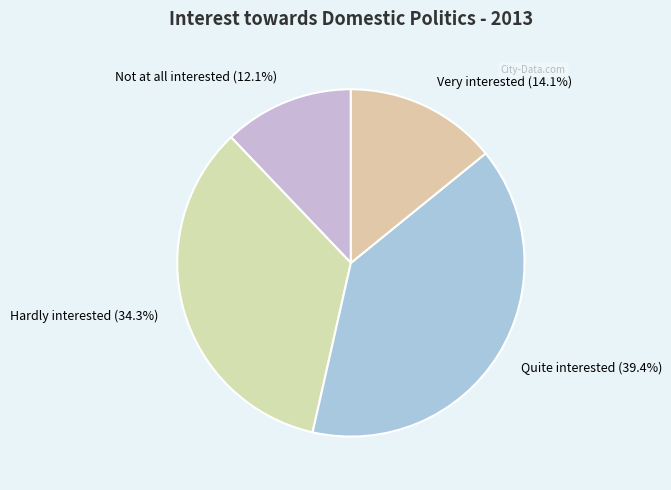

Approximately how many times larger is the value at Not at all interested compared to Hardly interested?

0.4